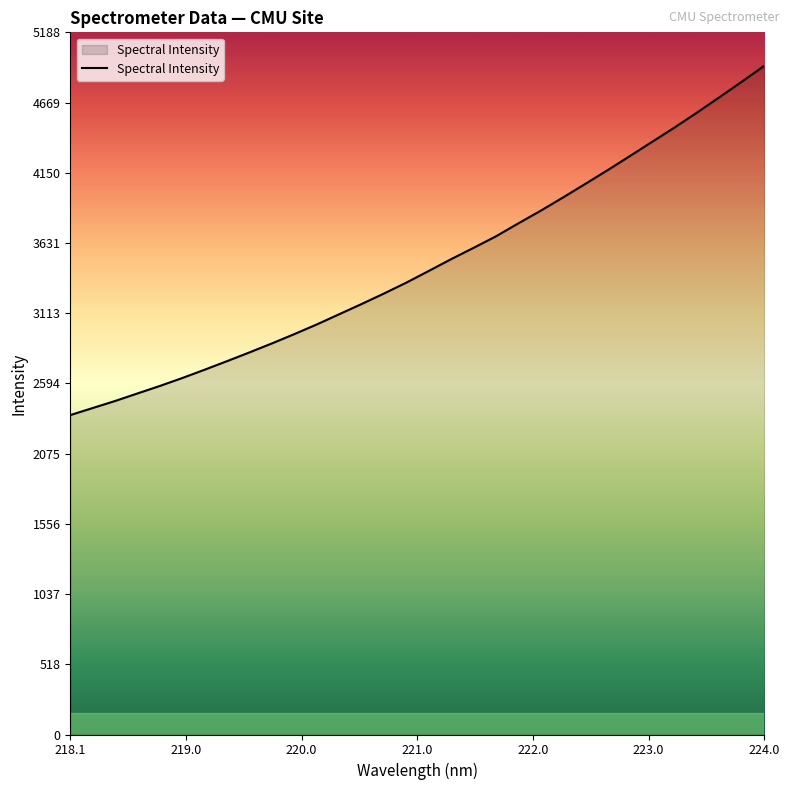

What is the smallest value displayed?

2360.1